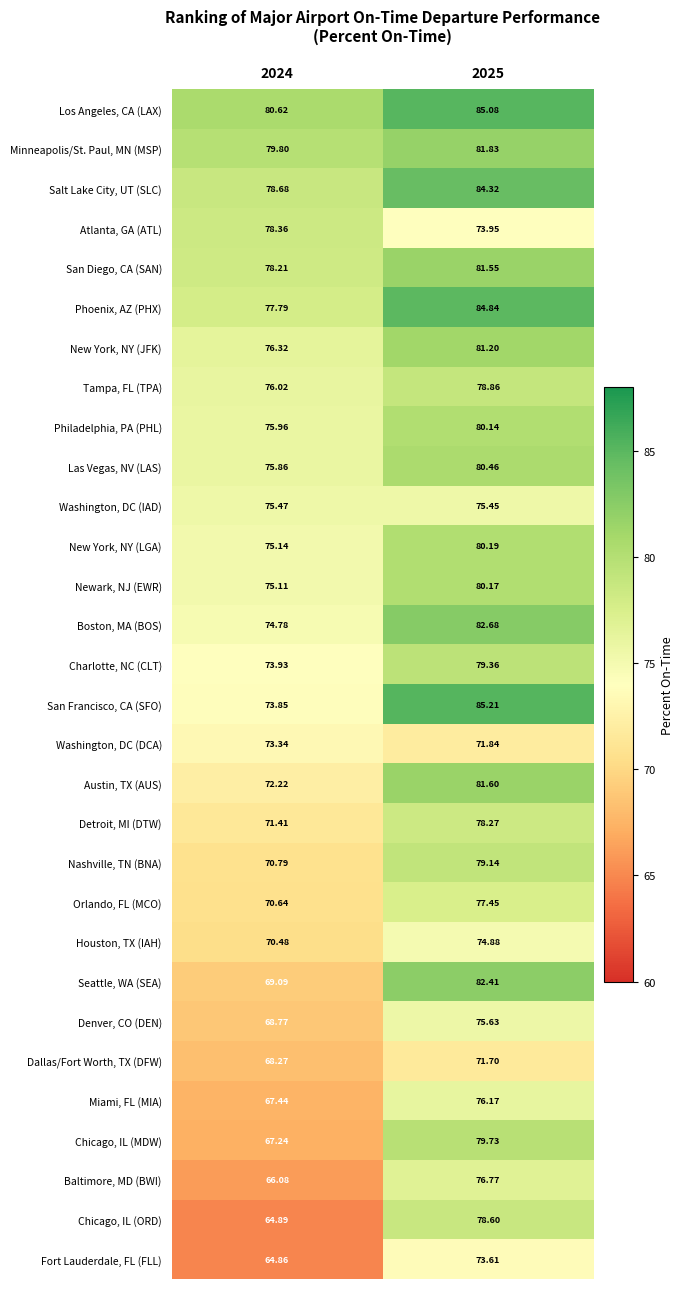

Between 2024 and 2025, which series saw the biggest shift?

Chicago, IL (ORD)